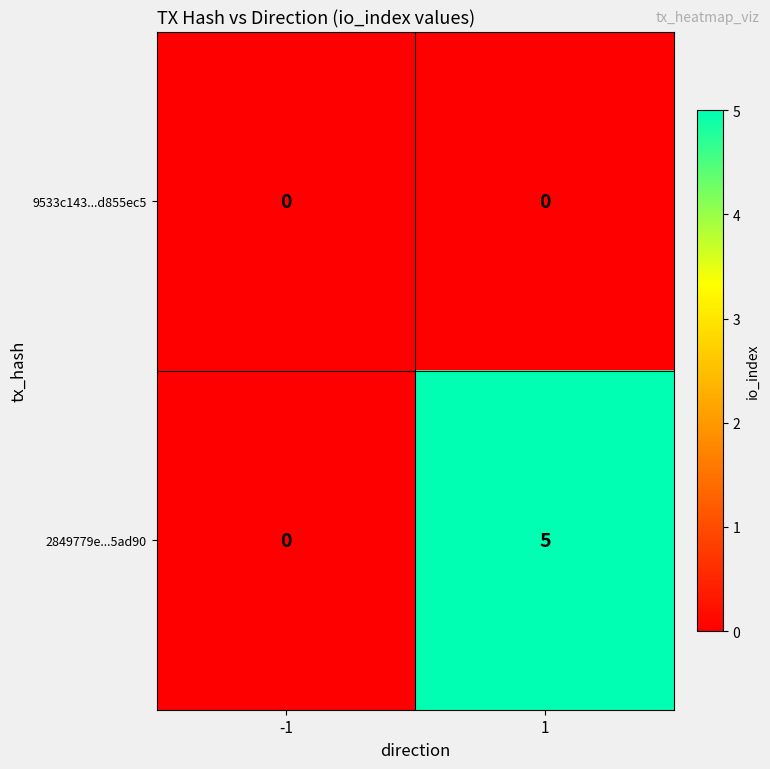

What is the greatest value displayed?

5